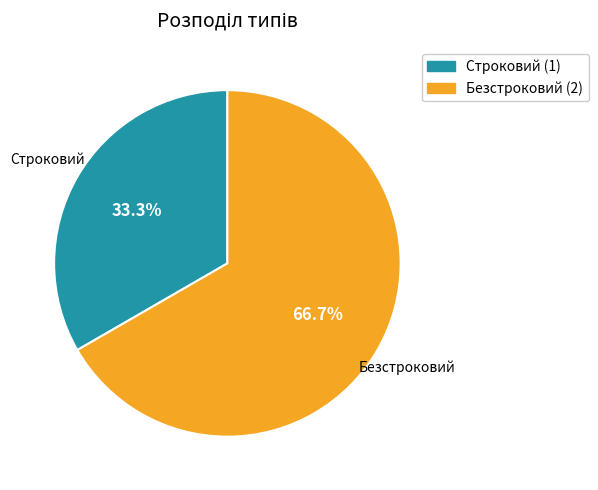

To the nearest percent, what is the average slice percentage?

50%